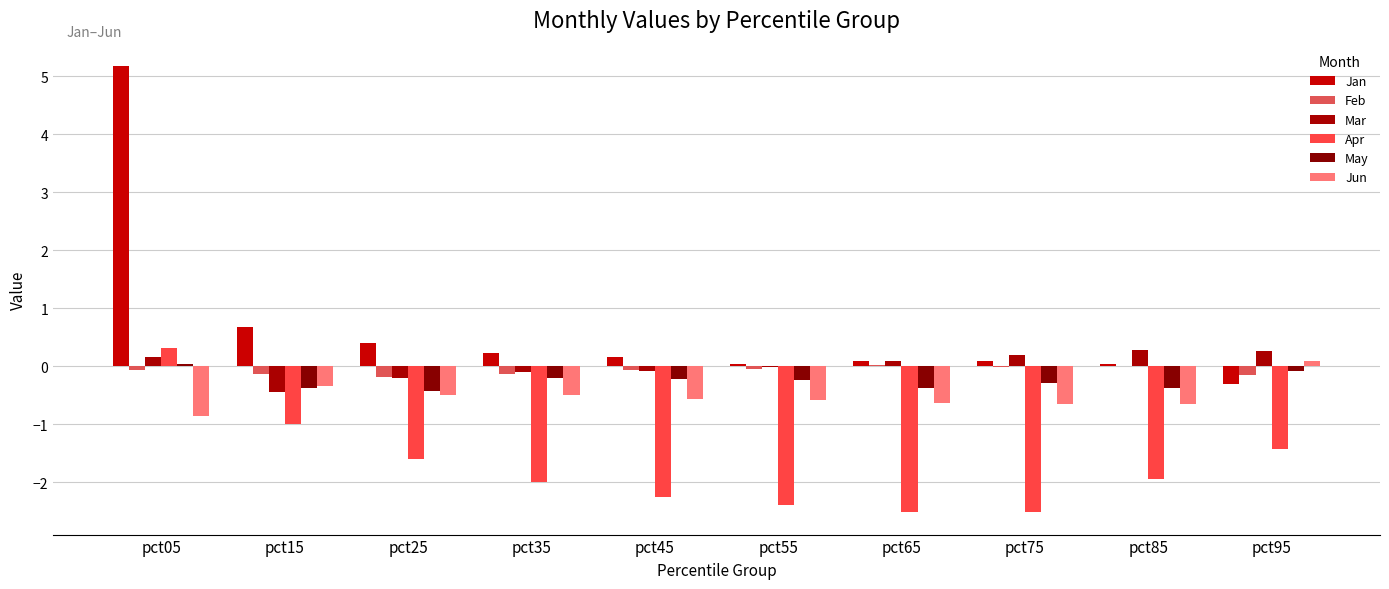

Which series has the largest total across all categories?

Jan